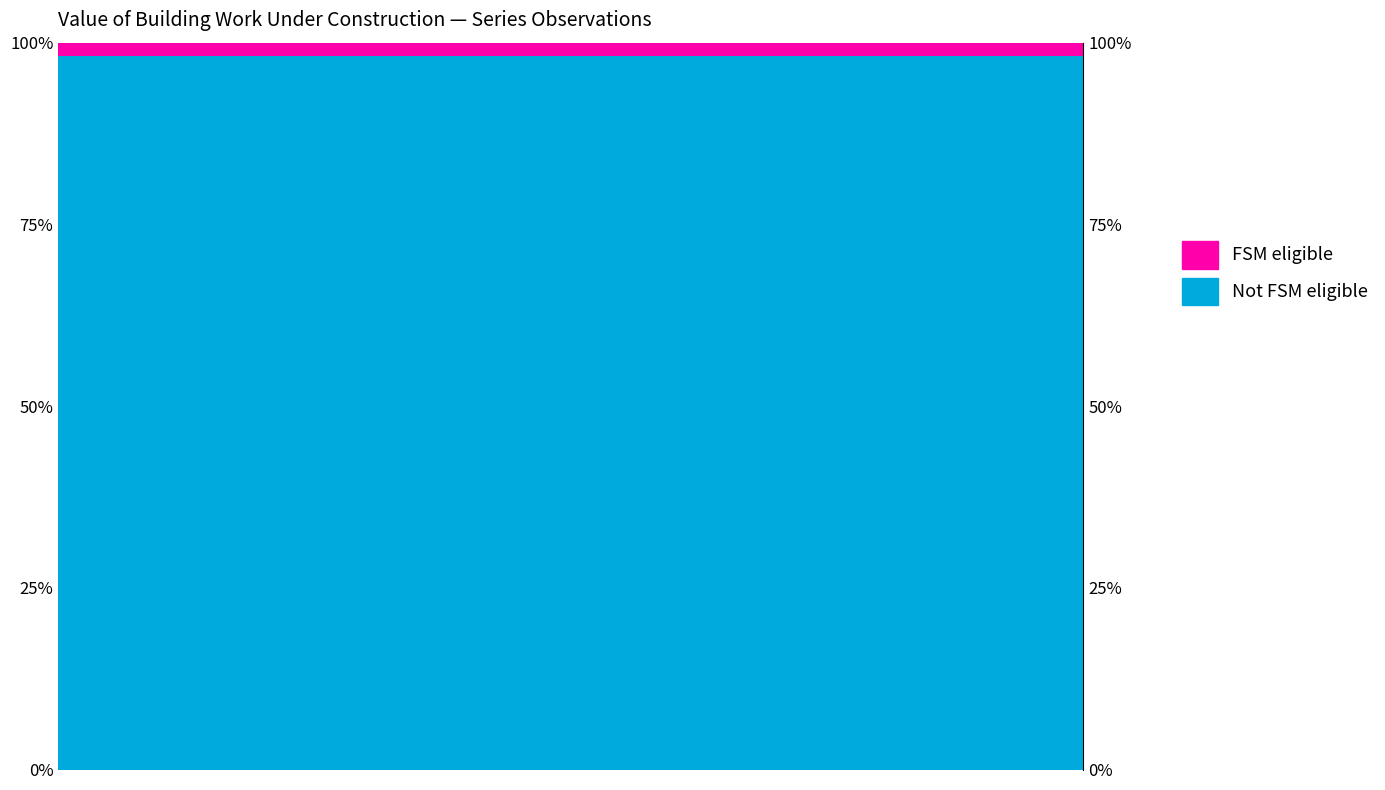

Between 12 and 14, which series saw the biggest shift?

Not FSM eligible